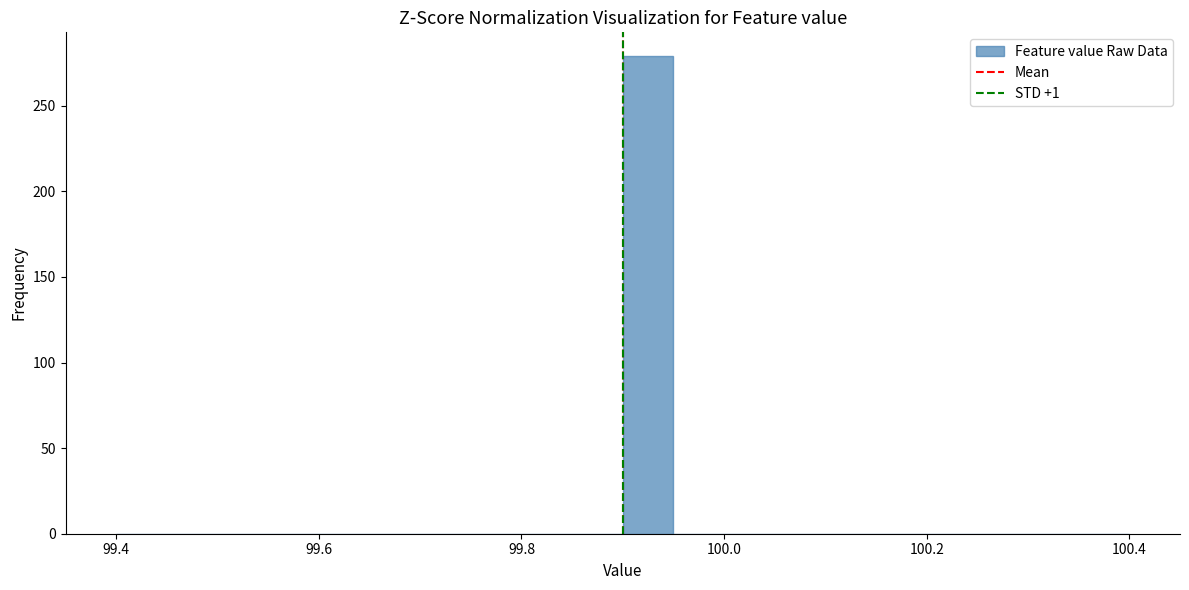

Read against the x-axis, roughly where is the centre of the tallest bar?

99.92